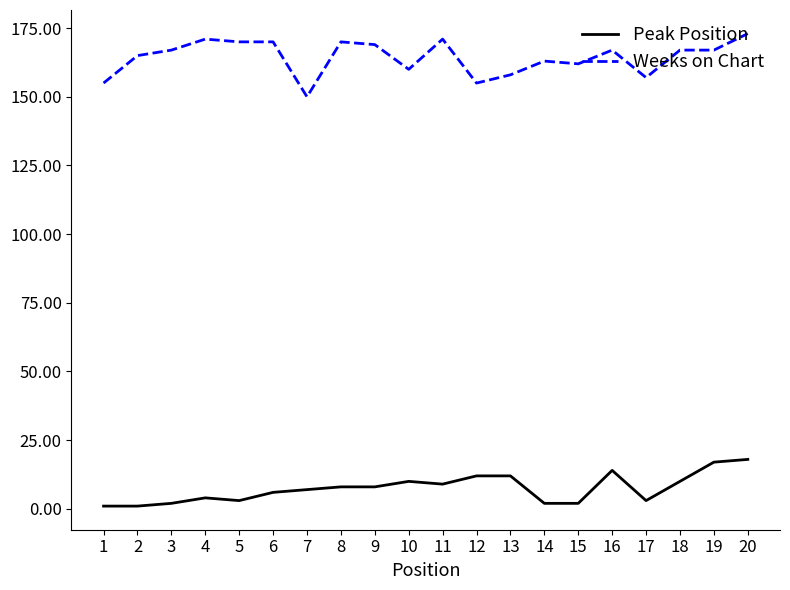

True or false: Peak Position has more than 2 points higher than both neighbors.

True